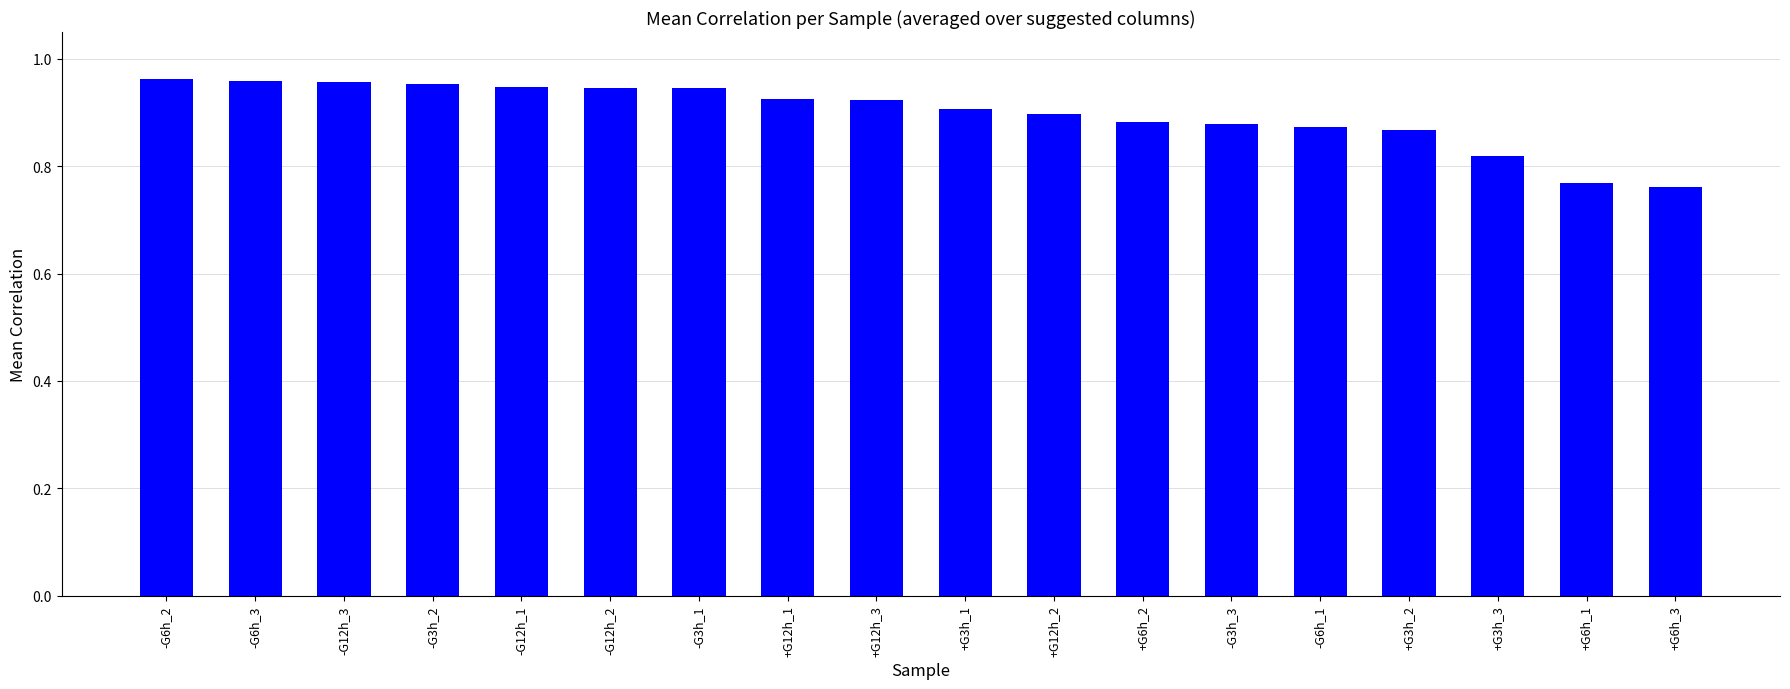

Count the number of data series in this chart.

1